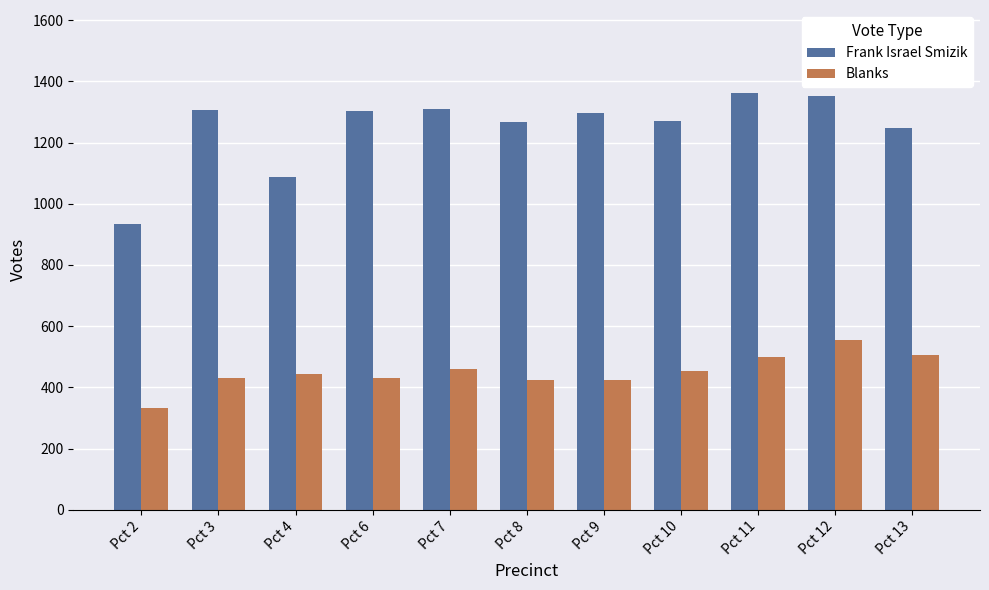

What is the value of the Blanks bar at the 11th from the left?

507